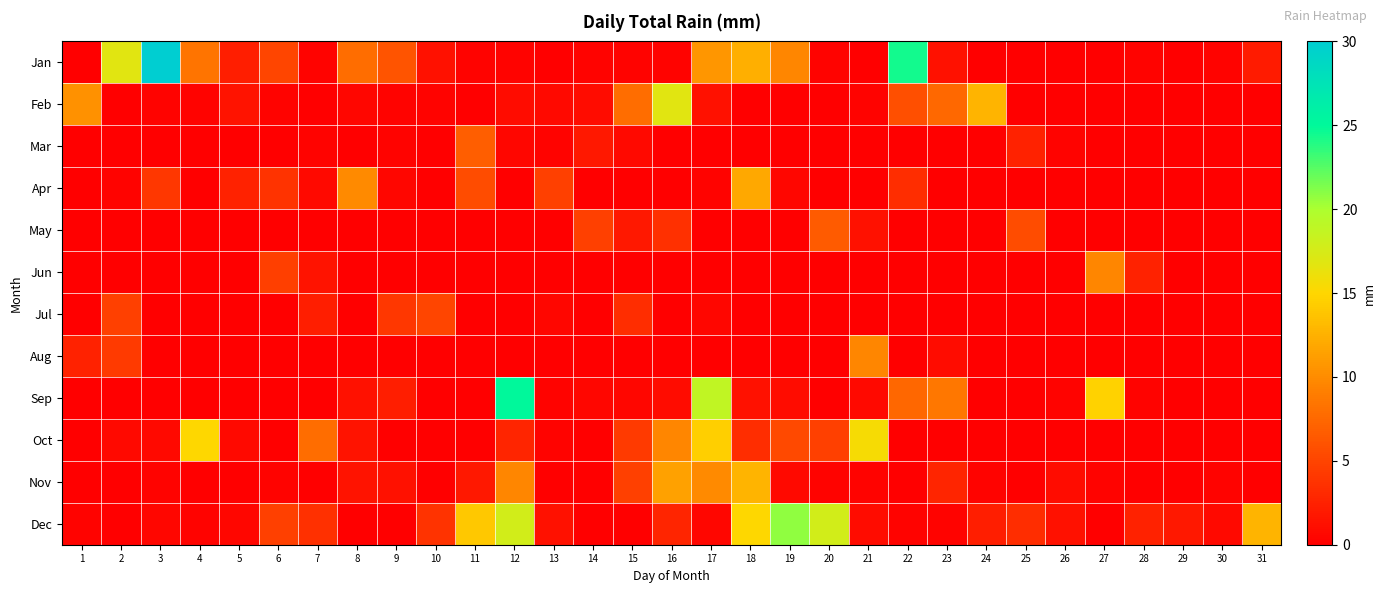

At which category does the chart reach its minimum across all series?

1